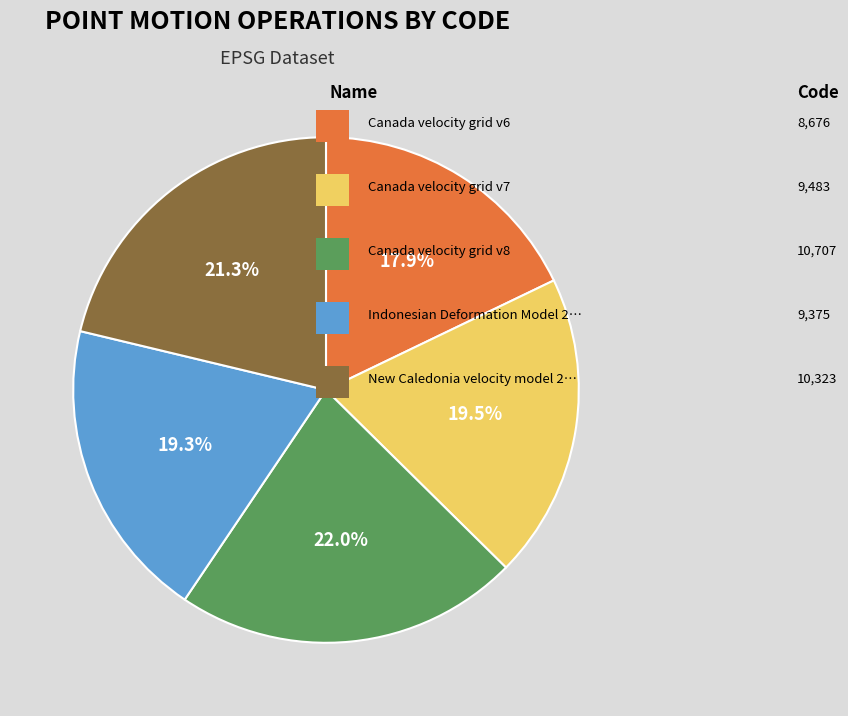

Is there a majority slice in this chart?

No